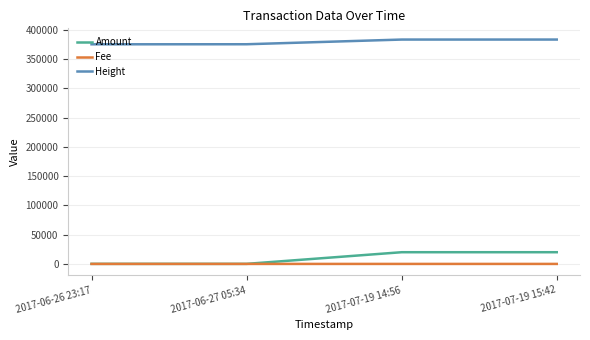

What is the difference between the highest and lowest values at 2017-07-19 14:56?

383522